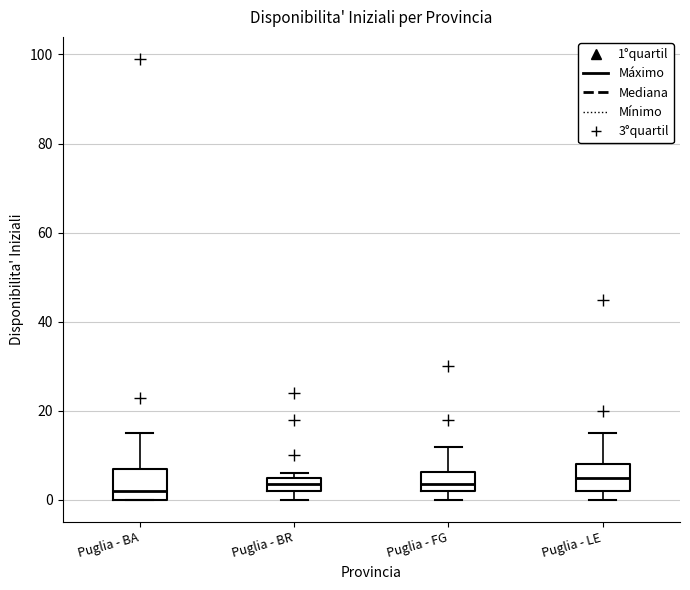

Reading left to right, transcribe this box plot: for each box, give where its median line is, the range the box spans, and where its two whiskers end, as read against the y-axis. The values are not printed on the chart, so give them approximately, as read against the axis.

Puglia - BA: median 2, box 0 to 8, whiskers 0 to 16
Puglia - BR: median 4, box 2 to 6, whiskers 0 to 6 (just above the box's upper edge)
Puglia - FG: median 4, box 2 to 6, whiskers 0 to 12
Puglia - LE: median 6, box 2 to 8, whiskers 0 to 16